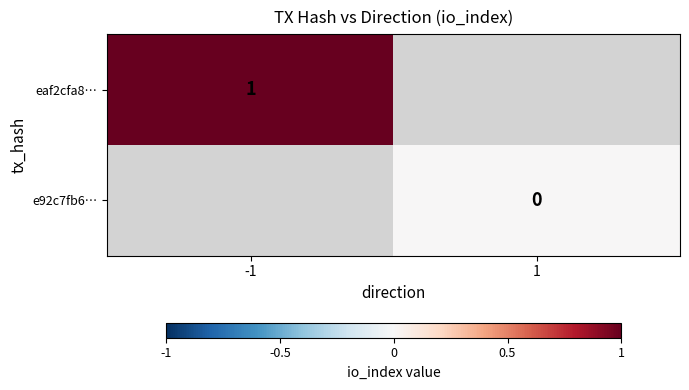

Rank the series at -1 from highest to lowest value.

eaf2cfa8…, e92c7fb6…